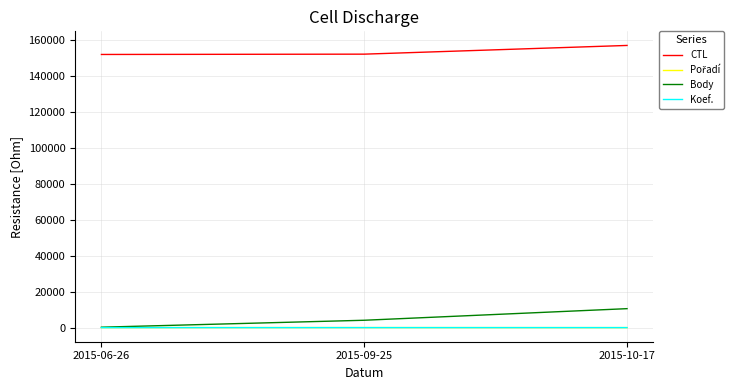

What is the difference between the highest and lowest values at 2015-09-25?

152170